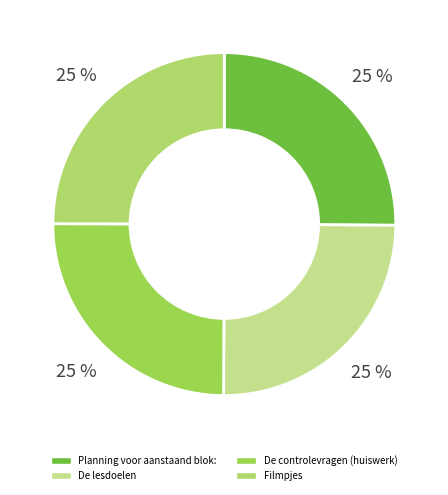

How many slices are in this pie chart?

4